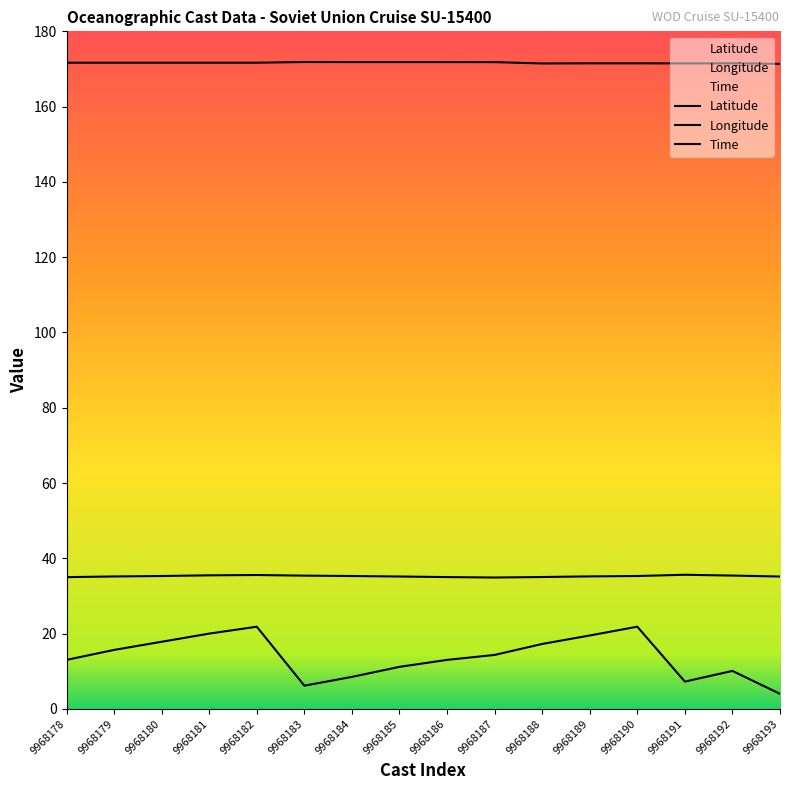

Count the number of categories in the chart.

16